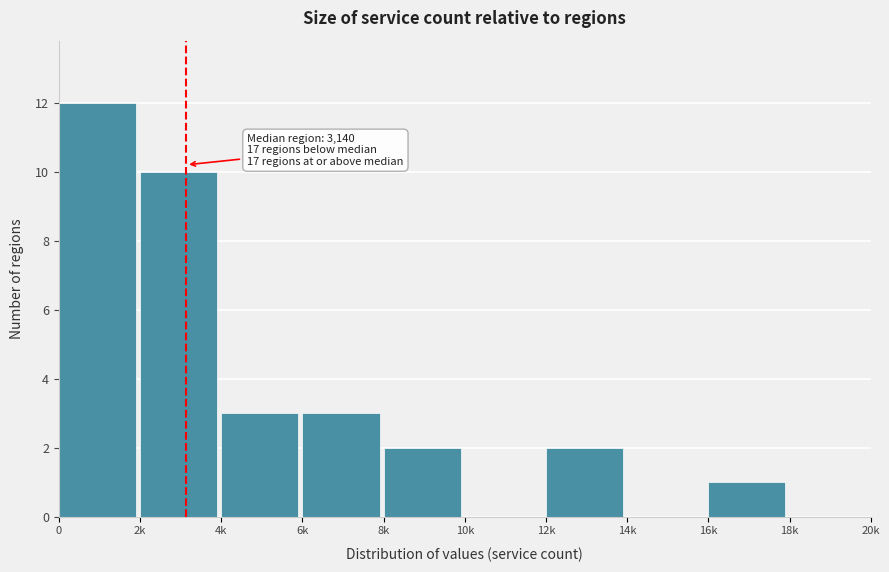

Reading right to left, extract all data points from this chart.

18k=0	16k=1	14k=0	12k=2	10k=0	8k=2	6k=3	4k=3	2k=10	0=12